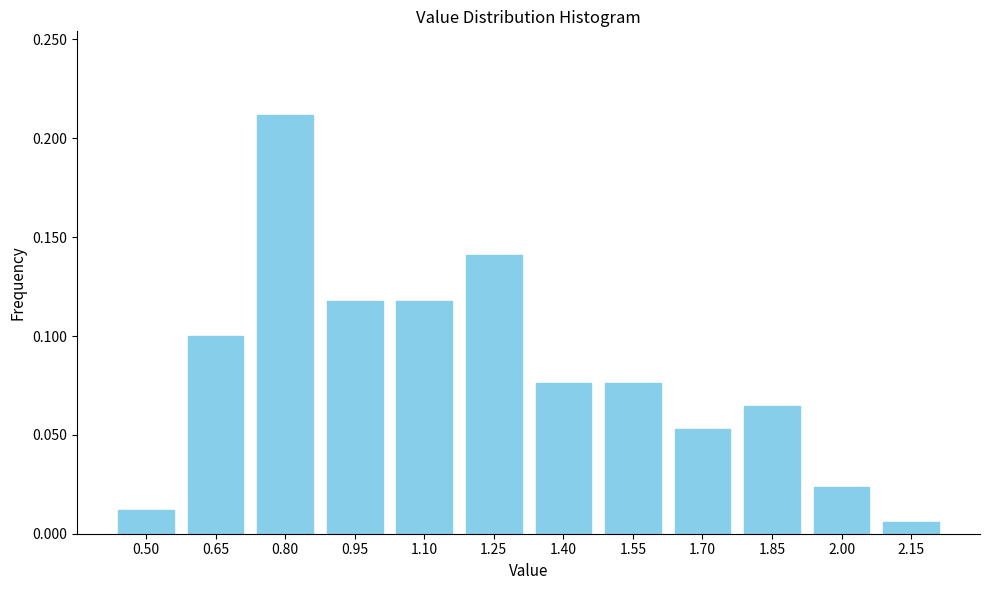

Which label corresponds to the largest value in the chart?

0.80